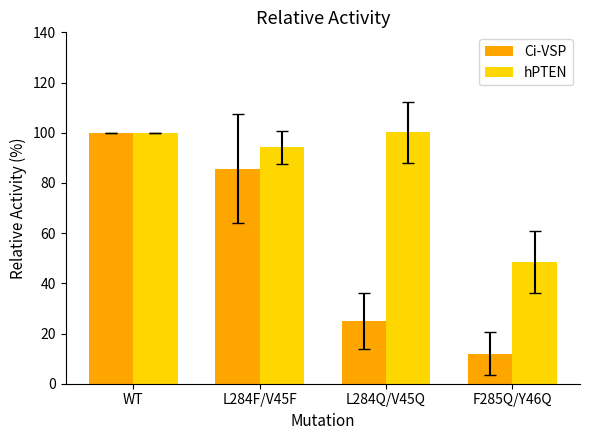

Which series has the largest total across all categories?

hPTEN